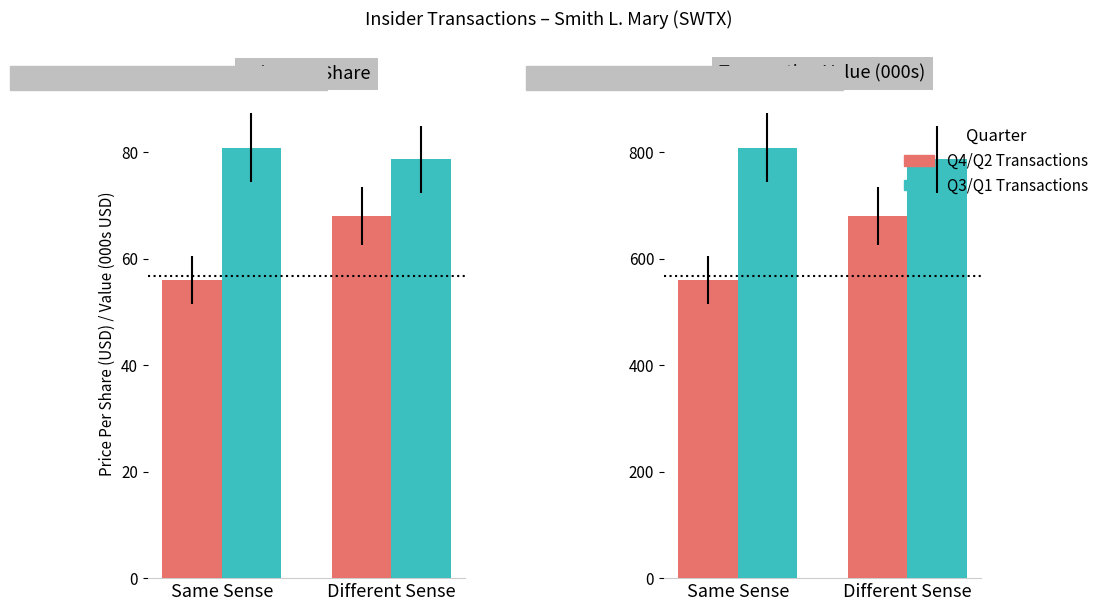

What position from the left is Different Sense?

2